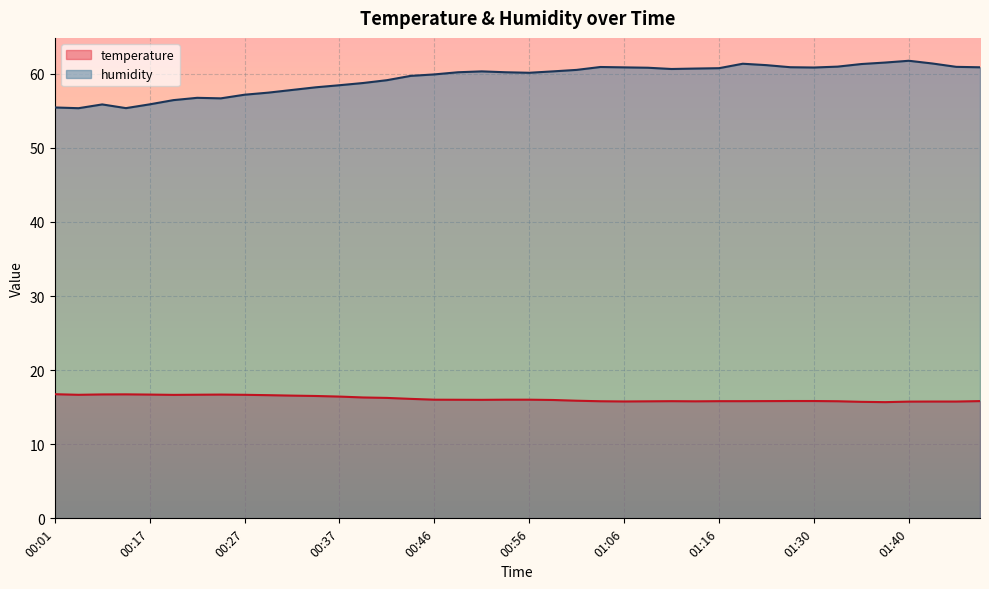

At which category does temperature reach its first local peak?

00:15